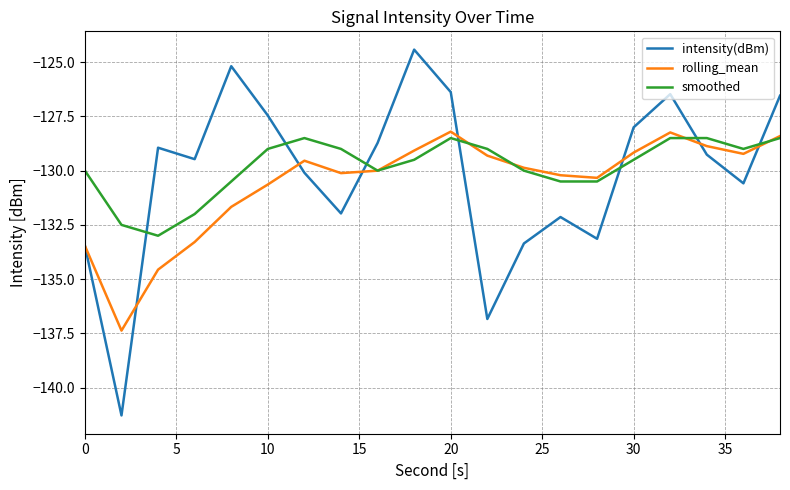

Reading left to right, list all the values displayed in this chart.

intensity(dBm): -133.5	-141.3	-128.9	-129.5	-125.2	-127.5	-130.1	-132.0	-128.7	-124.4	-126.4	-136.8	-133.4	-132.1	-133.1	-128.0	-126.5	-129.3	-130.6	-126.5
rolling_mean: -133.5	-137.4	-134.6	-133.3	-131.7	-130.6	-129.5	-130.1	-130.0	-129.1	-128.2	-129.3	-129.9	-130.2	-130.3	-129.2	-128.2	-128.9	-129.2	-128.4
smoothed: -130.0	-132.5	-133.0	-132.0	-130.5	-129.0	-128.5	-129.0	-130.0	-129.5	-128.5	-129.0	-130.0	-130.5	-130.5	-129.5	-128.5	-128.5	-129.0	-128.5